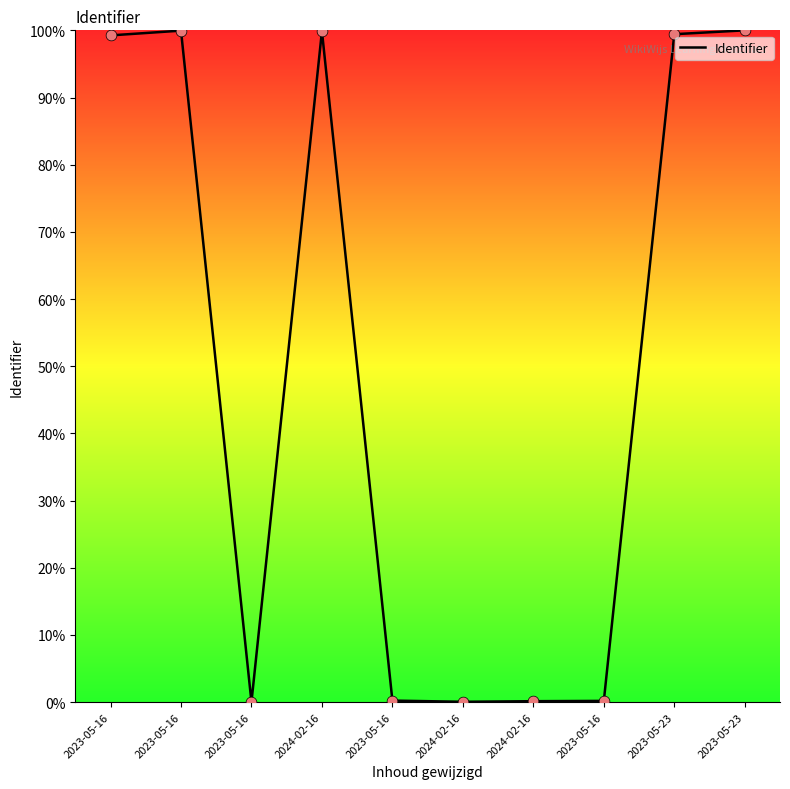

Does the chart have visible grid lines?

No